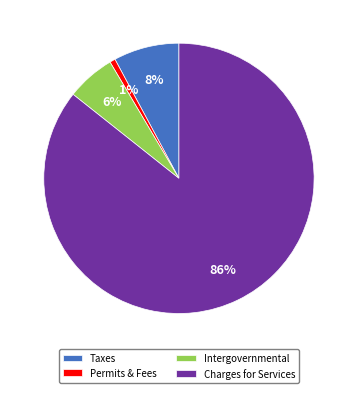

What percentage is the Permits & Fees slice, to the nearest percent?

1%